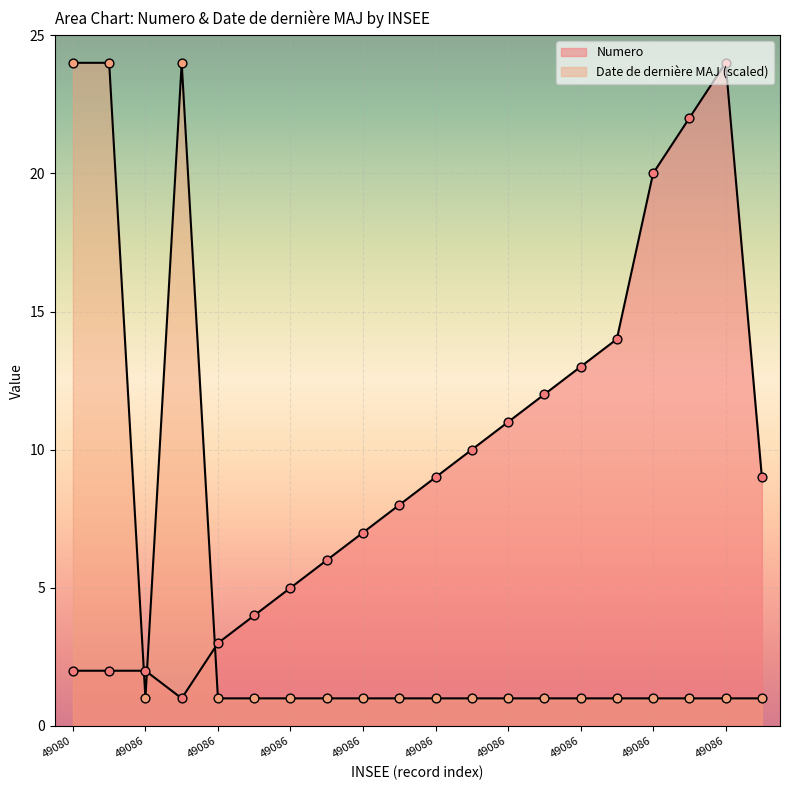

What are all the series names shown in the legend?

Numero, Date de derniere MAJ